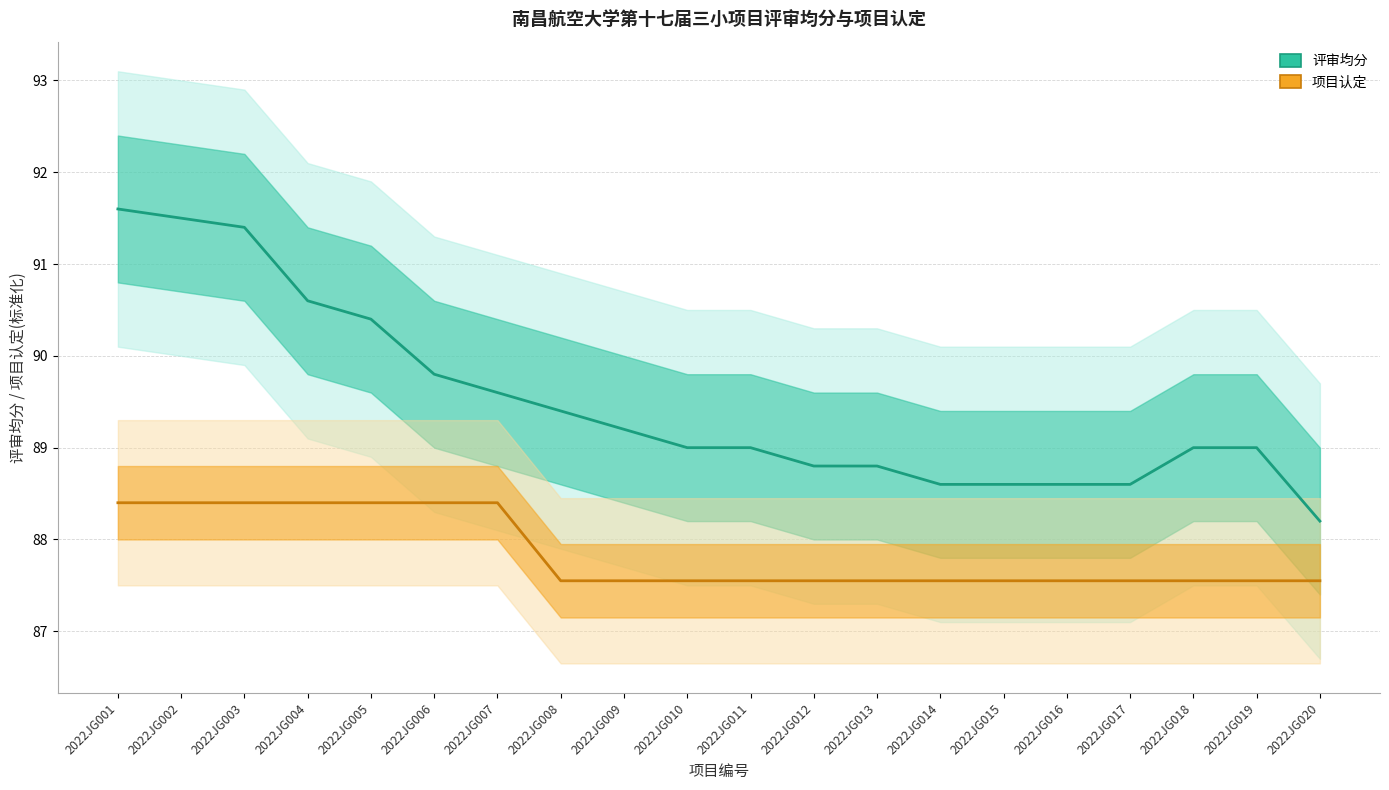

At which category does the chart reach its peak across all series?

2022JG001